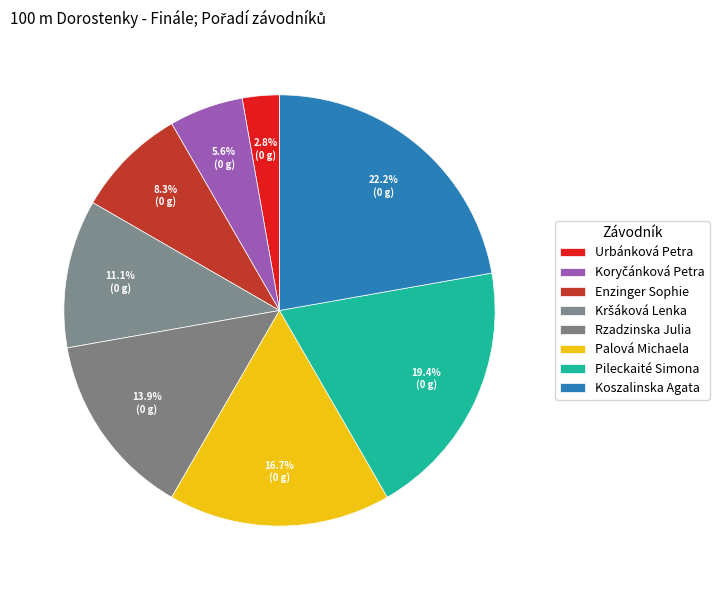

How many segments does this pie chart have?

8